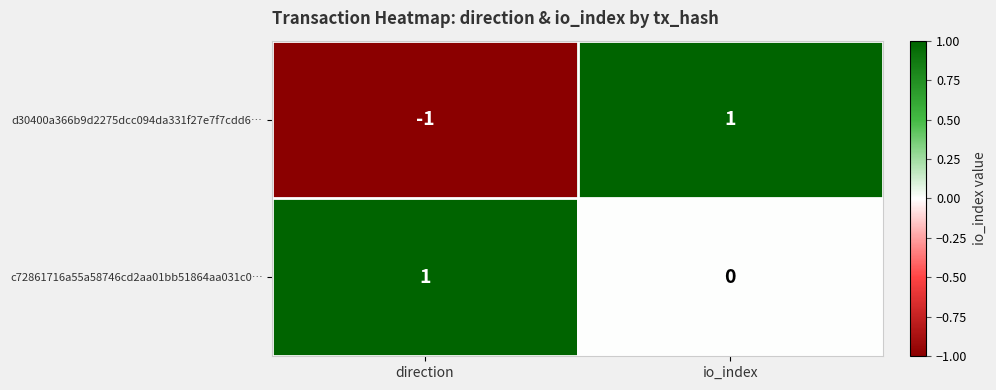

How many categories are shown in the chart?

2